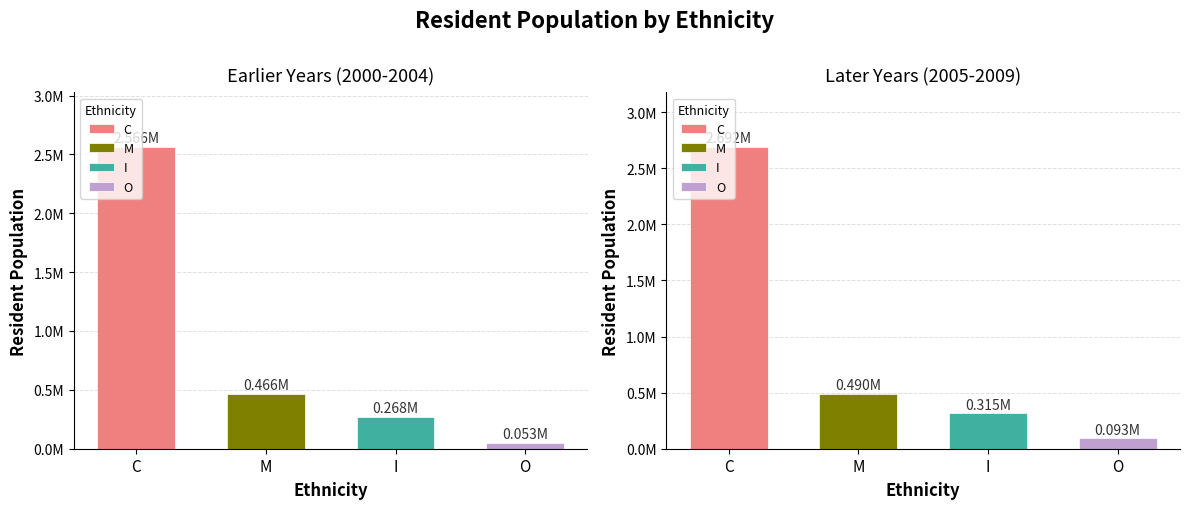

Is the value of C at 2007 greater than the value of I at 2004?

Yes